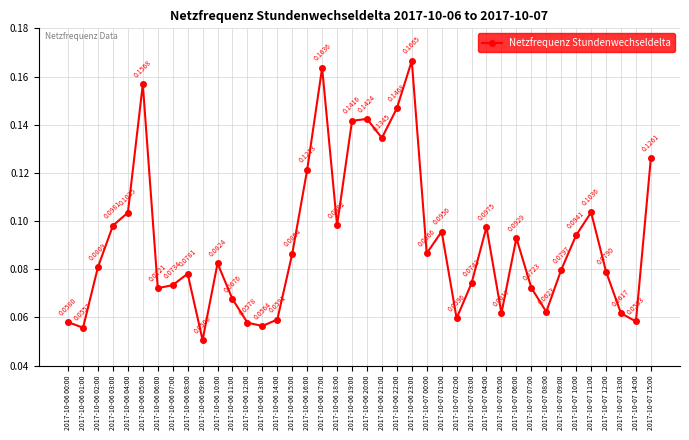

At which label is the value closest to 0?

2017-10-06 09:00